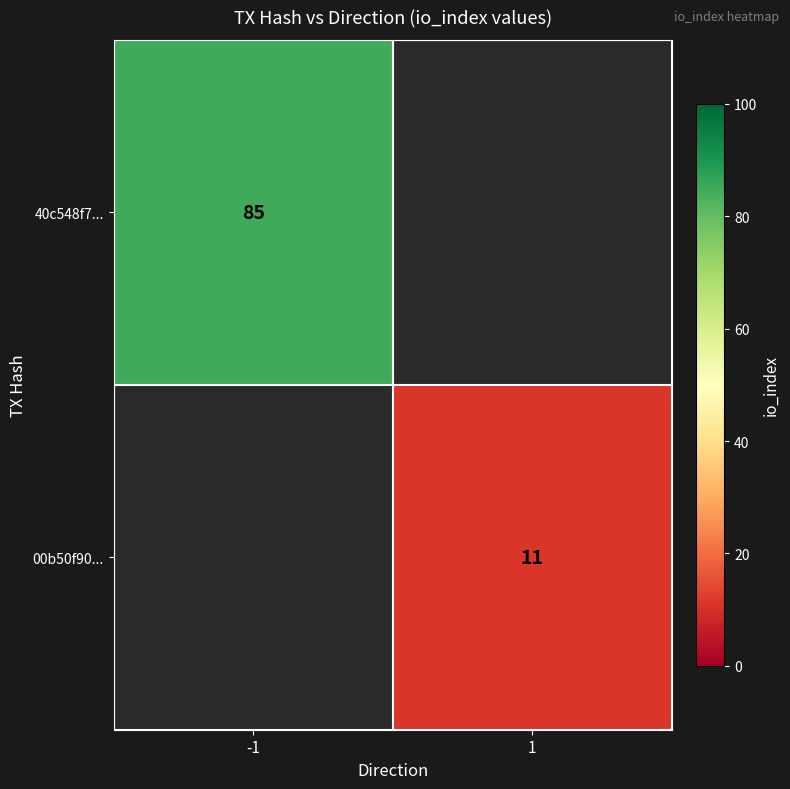

At which category does the chart reach its minimum across all series?

1